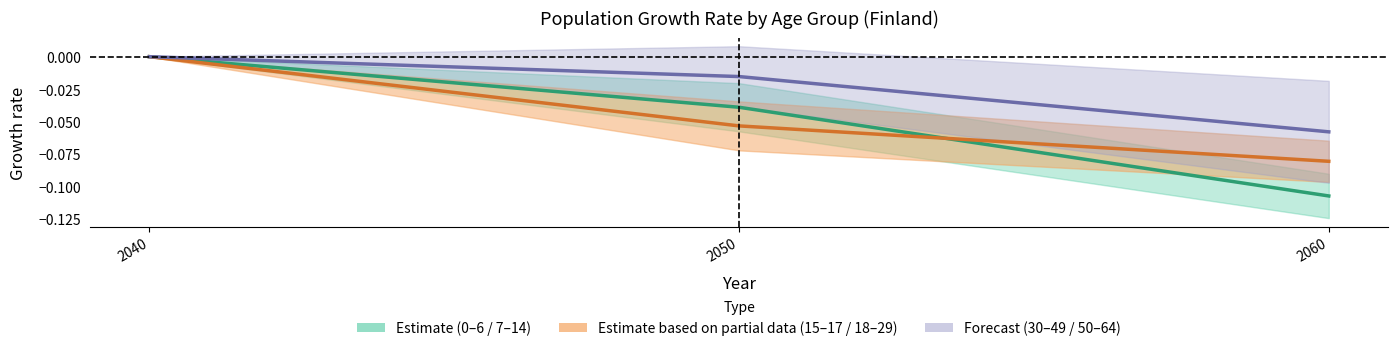

The v_50_64 series shows -0.0 at 2050. True or false?

True